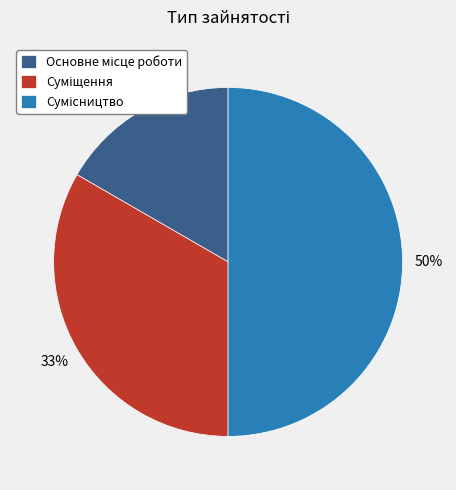

To the nearest percent, what is the difference between the largest and smallest slice percentages?

33%